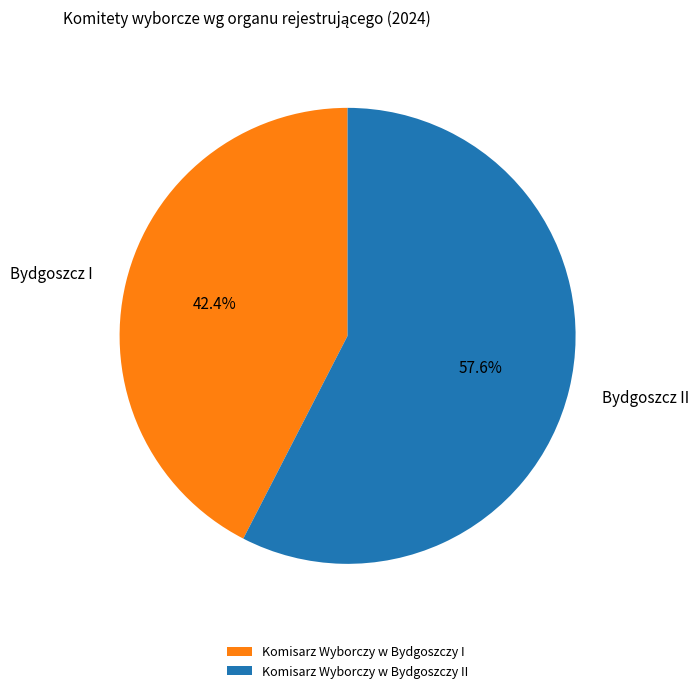

Count the number of slices in the pie.

2